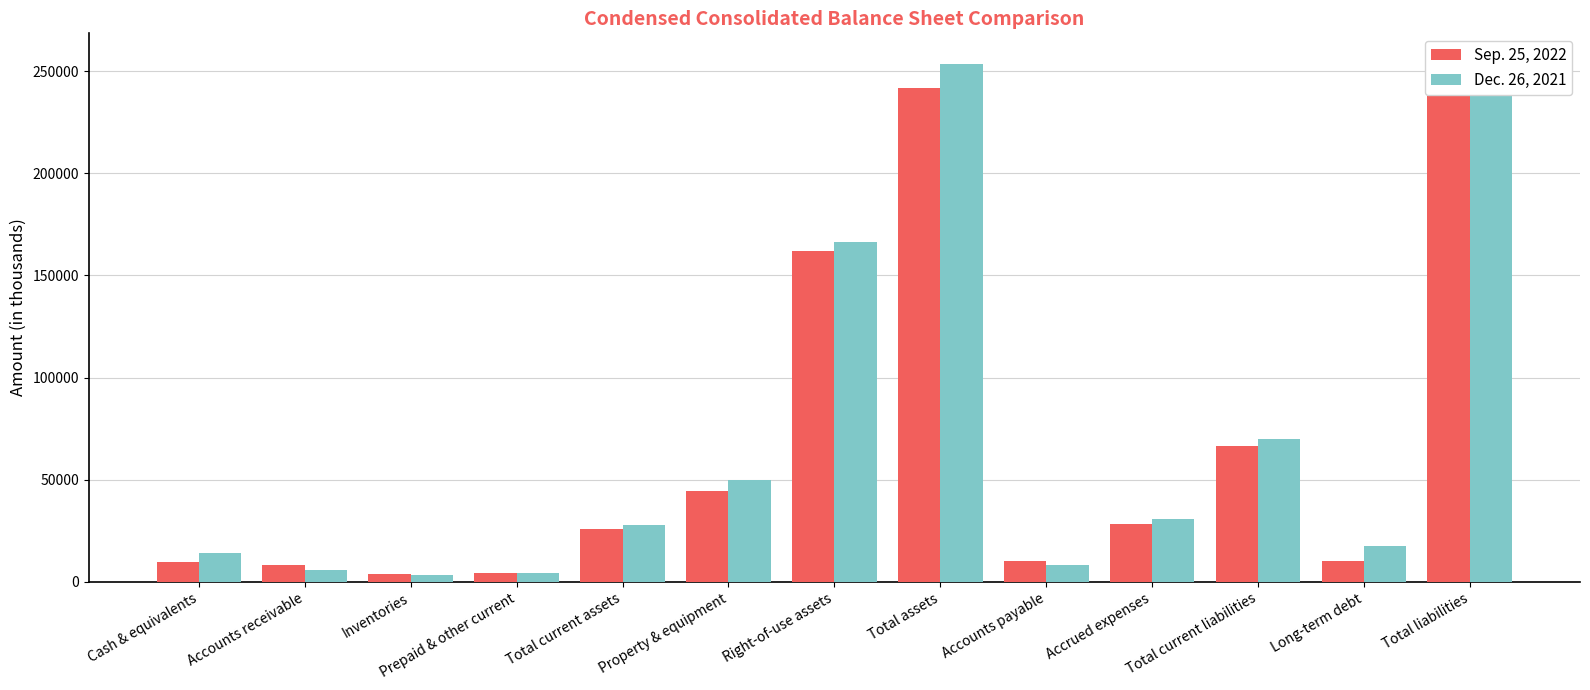

Which has a higher value, Accounts receivable or Total assets?

Total assets